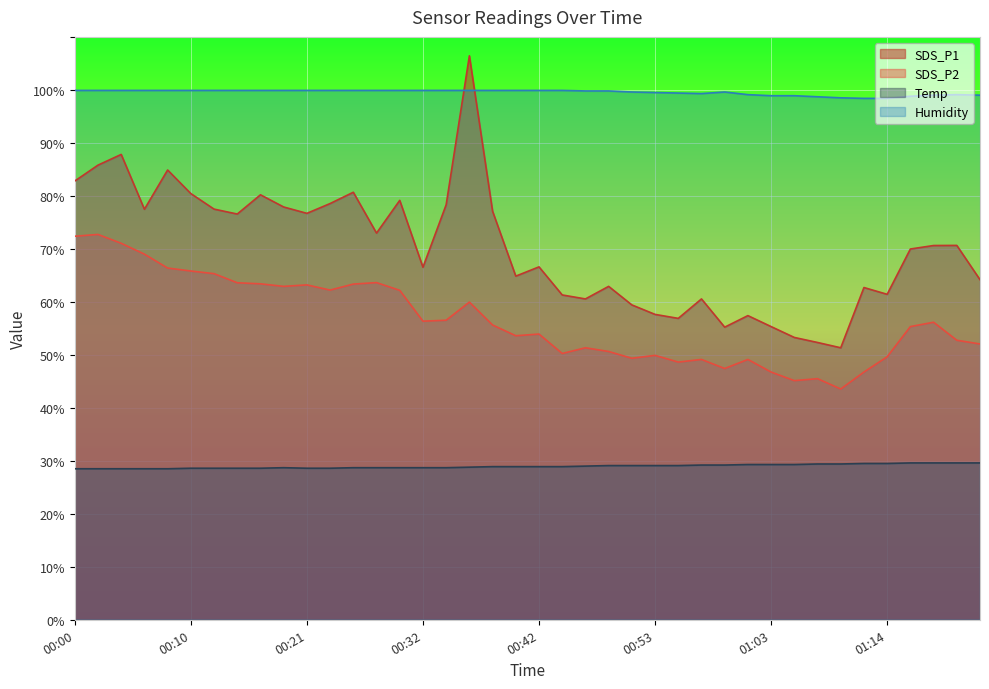

Where is the first local minimum for Humidity?

00:57